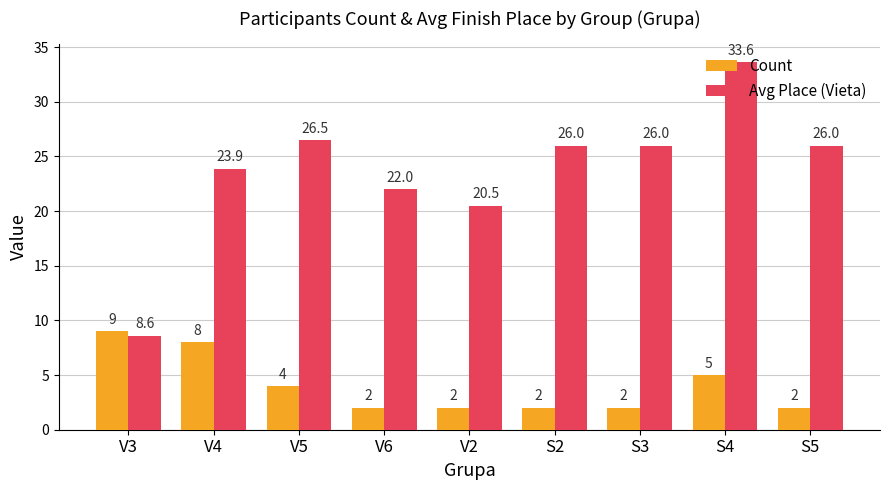

What is the difference between the maximum and second lowest values in the Avg Place (Vieta) series?

13.1